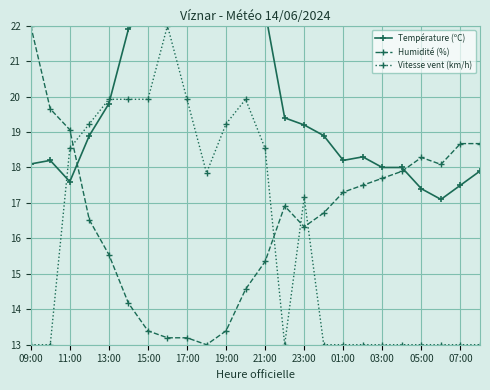

Reading left to right, list all the values displayed in this chart.

Température (ºC): 18.1	18.2	17.6	18.9	19.8	21.9	22.5	23.4	24.5	25.1	24.8	24.2	22.4	19.4	19.2	18.9	18.2	18.3	18.0	18.0	17.4	17.1	17.5	17.9
Humidité (%): 22.0	19.7	19.1	16.5	15.5	14.2	13.4	13.2	13.2	13.0	13.4	14.6	15.3	16.9	16.3	16.7	17.3	17.5	17.7	17.9	18.3	18.1	18.7	18.7
Vitesse vent (km/h): 13.0	13.0	18.5	19.2	19.9	19.9	19.9	22.0	19.9	17.8	19.2	19.9	18.5	13.0	17.2	13.0	13.0	13.0	13.0	13.0	13.0	13.0	13.0	13.0